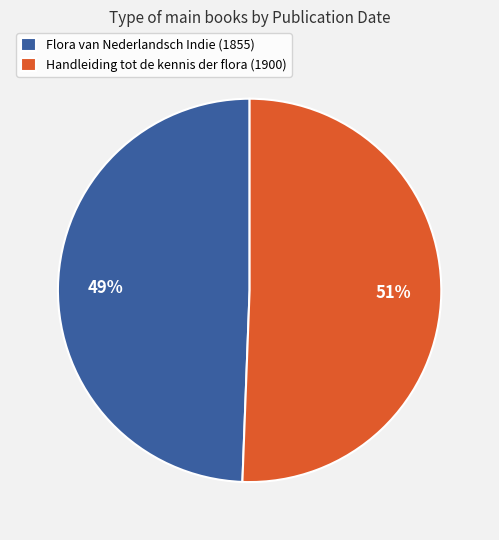

What percentage is the Handleiding tot de kennis der flora (1900) slice, to the nearest percent?

51%